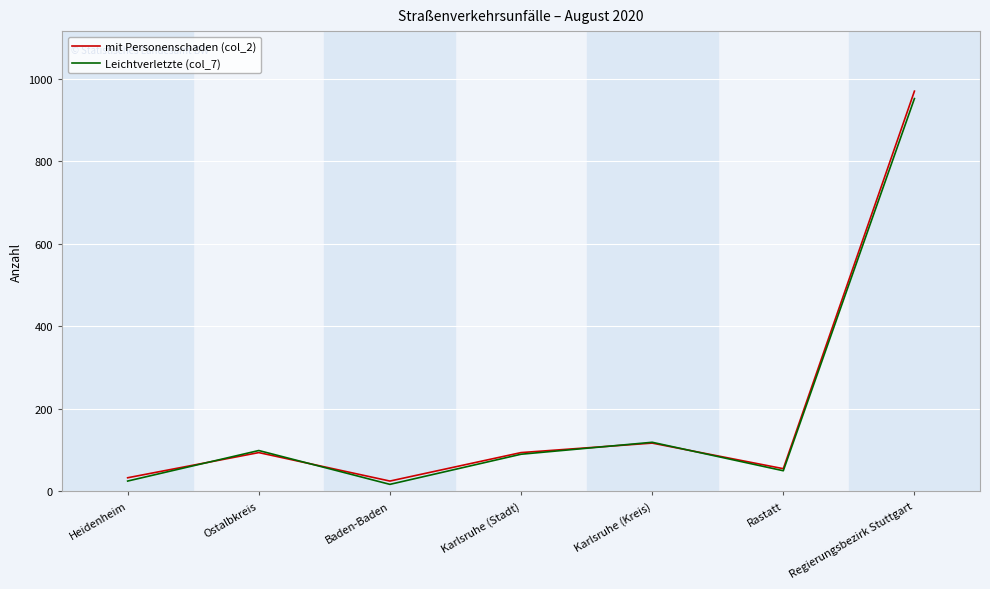

At how many categories does at least one series exceed 678?

1